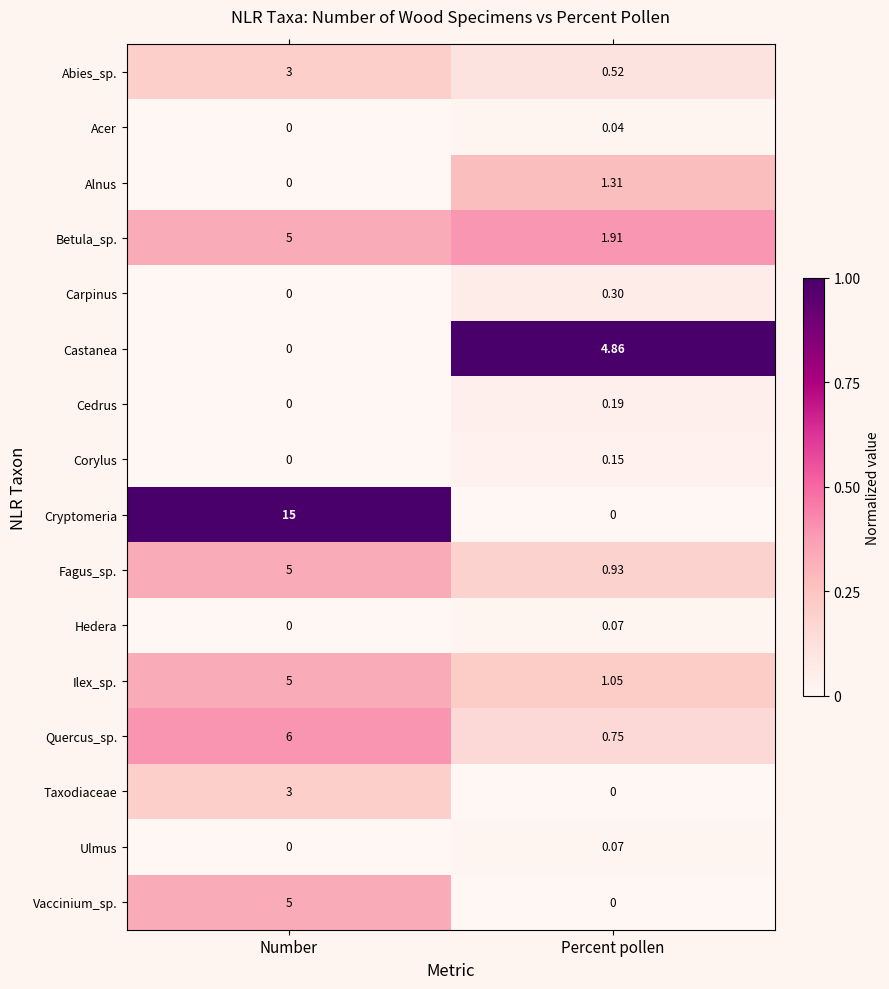

List the labels in order of Carpinus value, largest first.

Percent pollen, Number